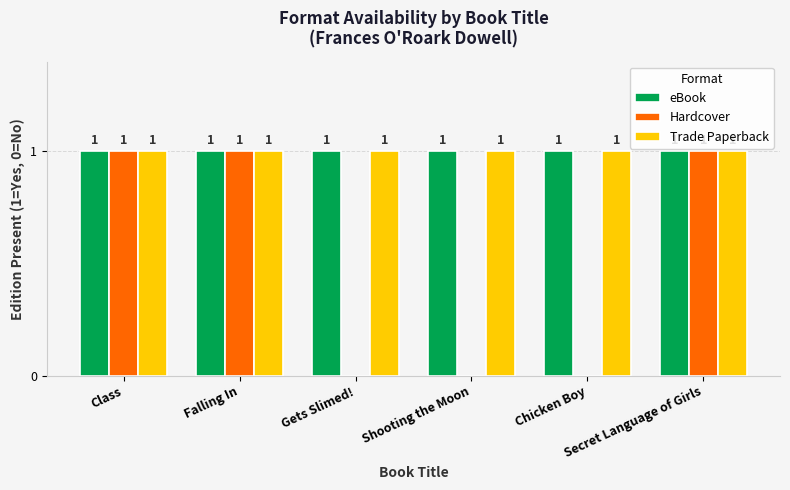

Reading left to right, transcribe all the data shown in this chart.

eBook: 1	1	1	1	1	1
Hardcover: 1	1	0	0	0	1
Trade Paperback: 1	1	1	1	1	1